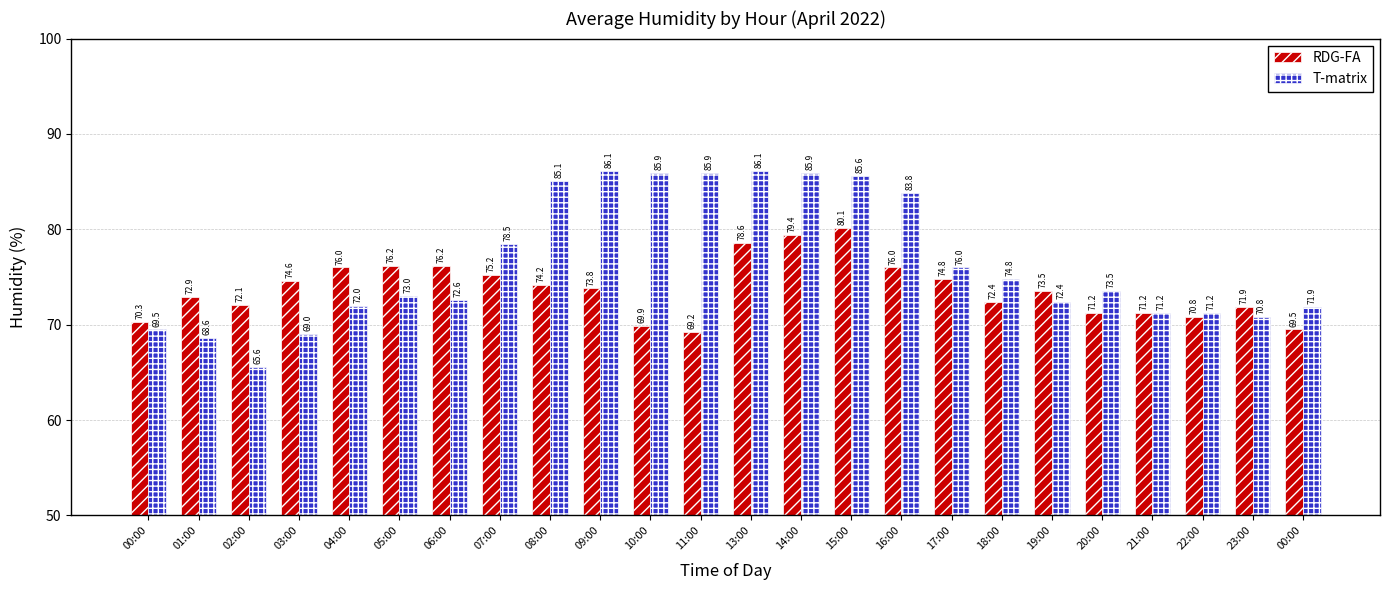

How many bars are there in each group?

2